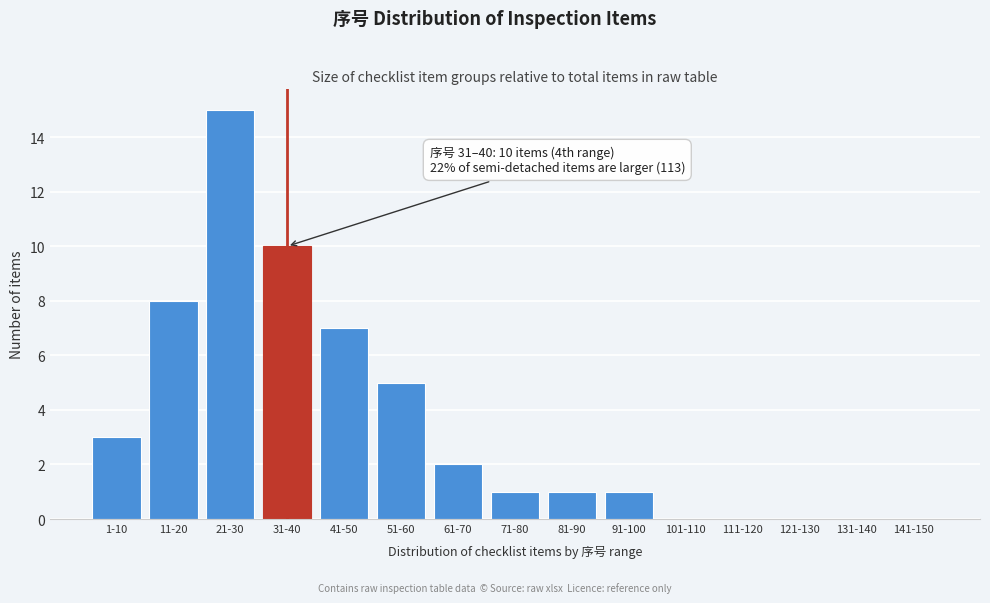

Reading left to right, transcribe all the data shown in this chart.

1-10=3	11-20=8	21-30=15	31-40=10	41-50=7	51-60=5	61-70=2	71-80=1	81-90=1	91-100=1	101-110=0	111-120=0	121-130=0	131-140=0	141-150=0